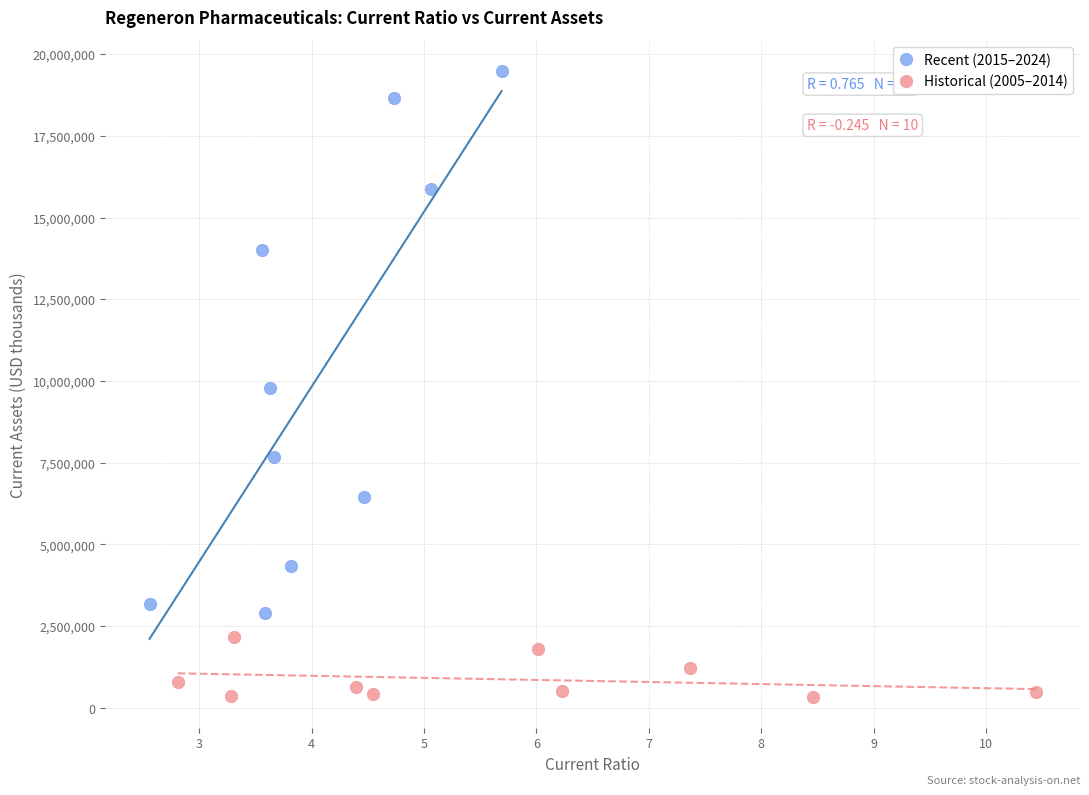

Which series contains the highest Y value?

Recent (2015–2024)